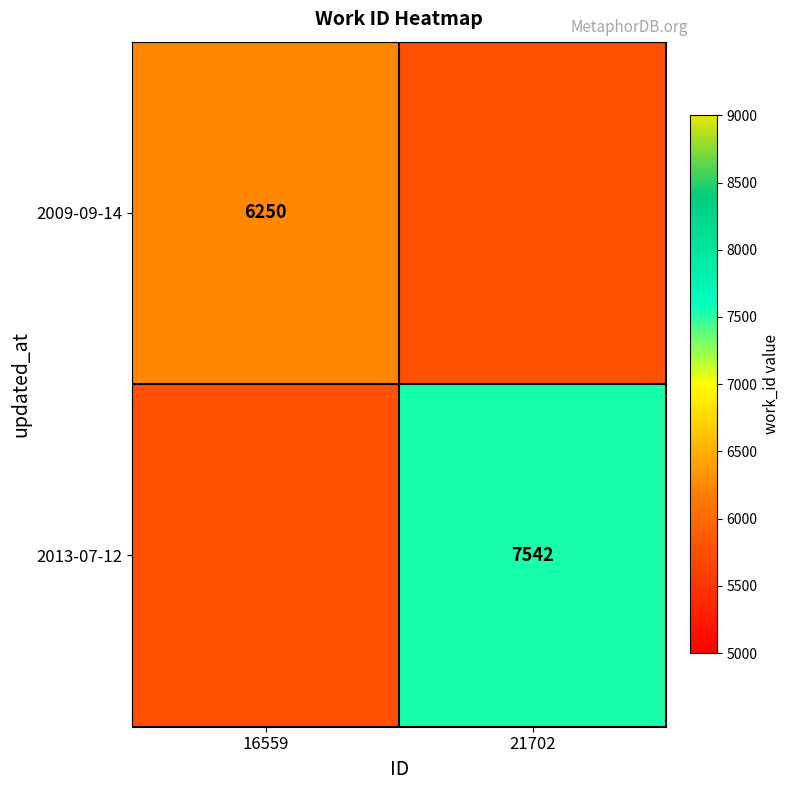

The value of 2009-09-14 at 16559 is 1704. True or false?

False